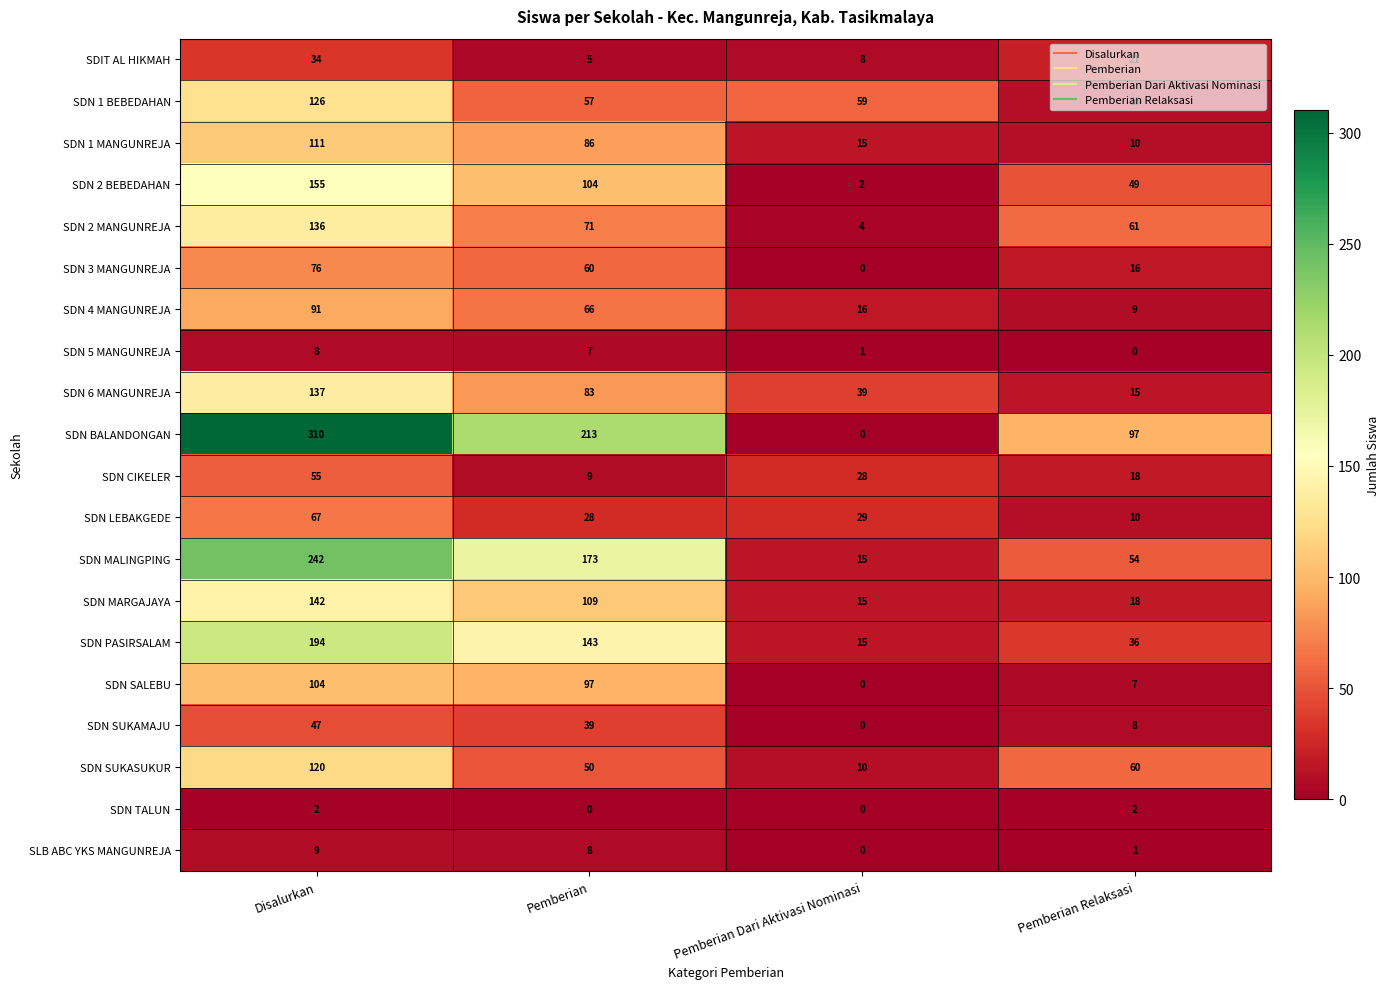

What is the difference between the highest and lowest values at Pemberian Relaksasi?

97